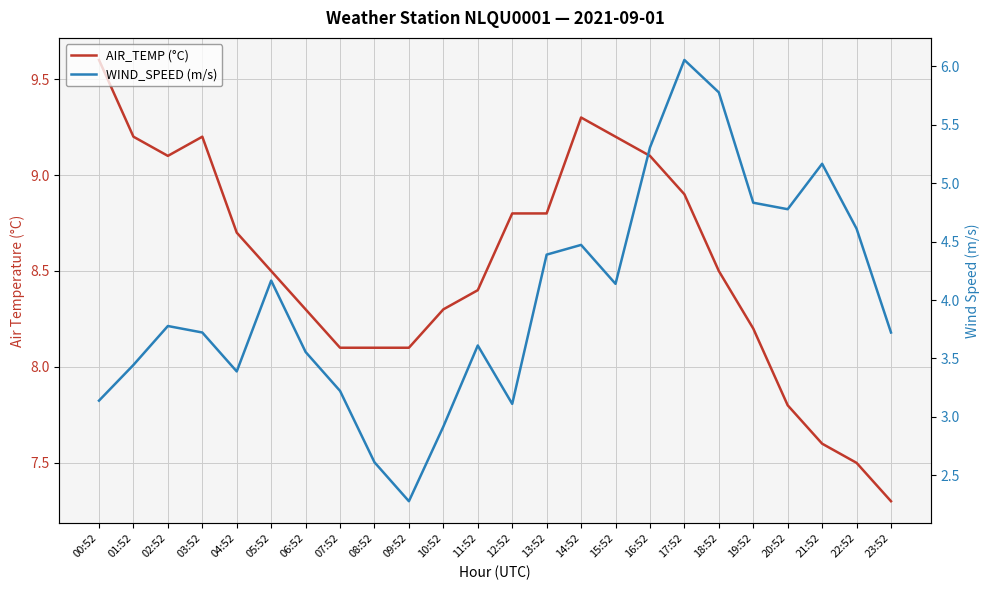

Reading left to right, list all the values displayed in this chart.

AIR_TEMP (°C): 9.6	9.2	9.1	9.2	8.7	8.5	8.3	8.1	8.1	8.1	8.3	8.4	8.8	8.8	9.3	9.2	9.1	8.9	8.5	8.2	7.8	7.6	7.5	7.3
WIND_SPEED (m/s): 3.1	3.4	3.8	3.7	3.4	4.2	3.6	3.2	2.6	2.3	2.9	3.6	3.1	4.4	4.5	4.1	5.3	6.1	5.8	4.8	4.8	5.2	4.6	3.7